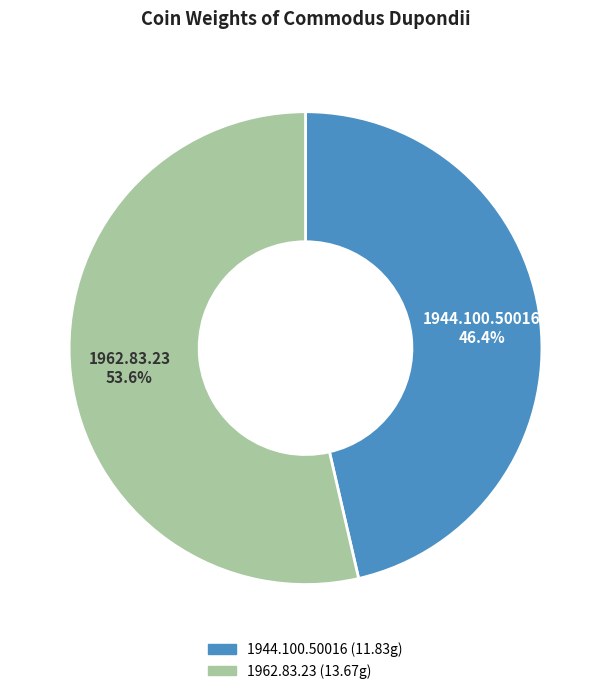

Approximately how many times larger is the value at 1944.100.50016 compared to 1962.83.23?

0.9